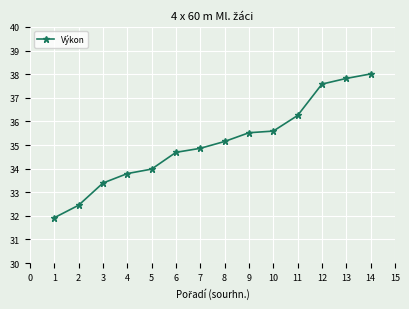

At which label does the data first exceed 35?

8